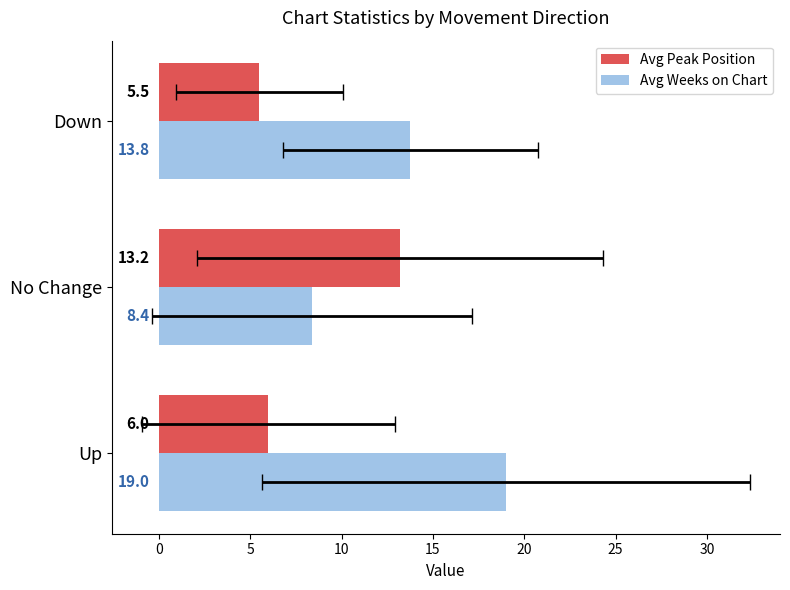

How many values in the Avg Weeks on Chart series exceed 13?

2